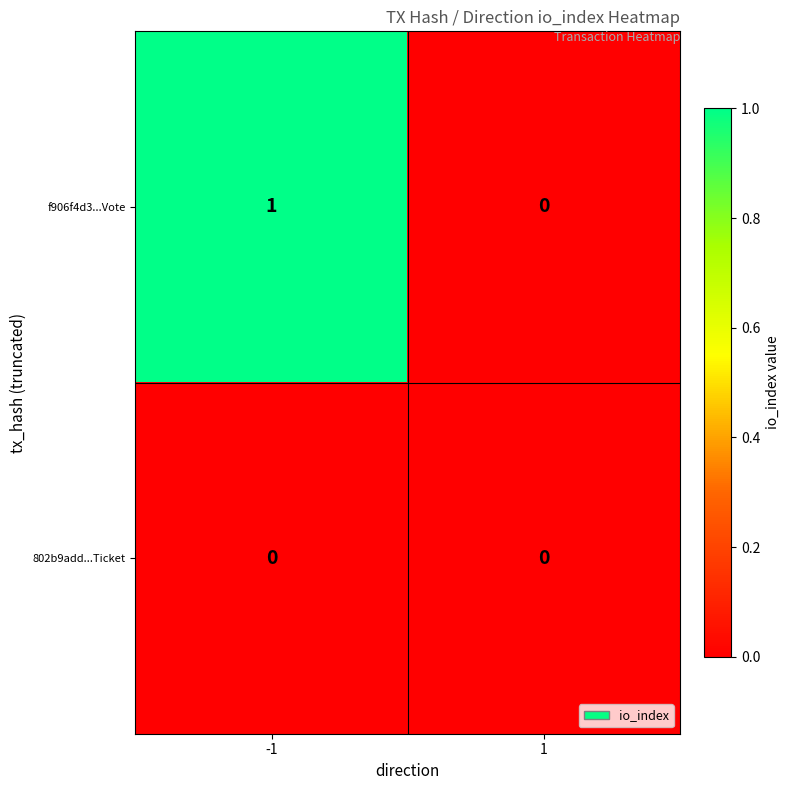

Which series has the largest total across all categories?

f906f4d3...Vote